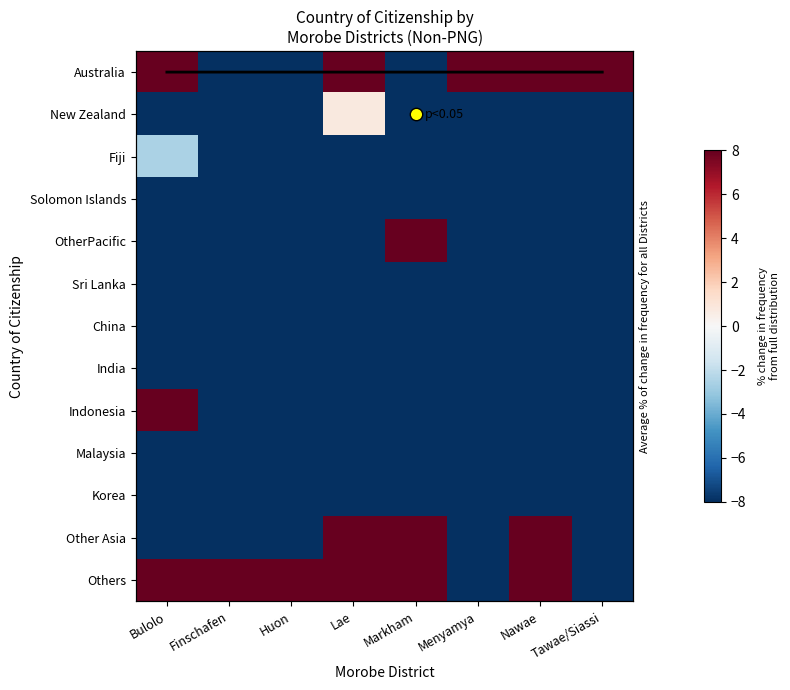

Is the value of Solomon Islands at Menyamya greater than the value of Korea at Lae?

No